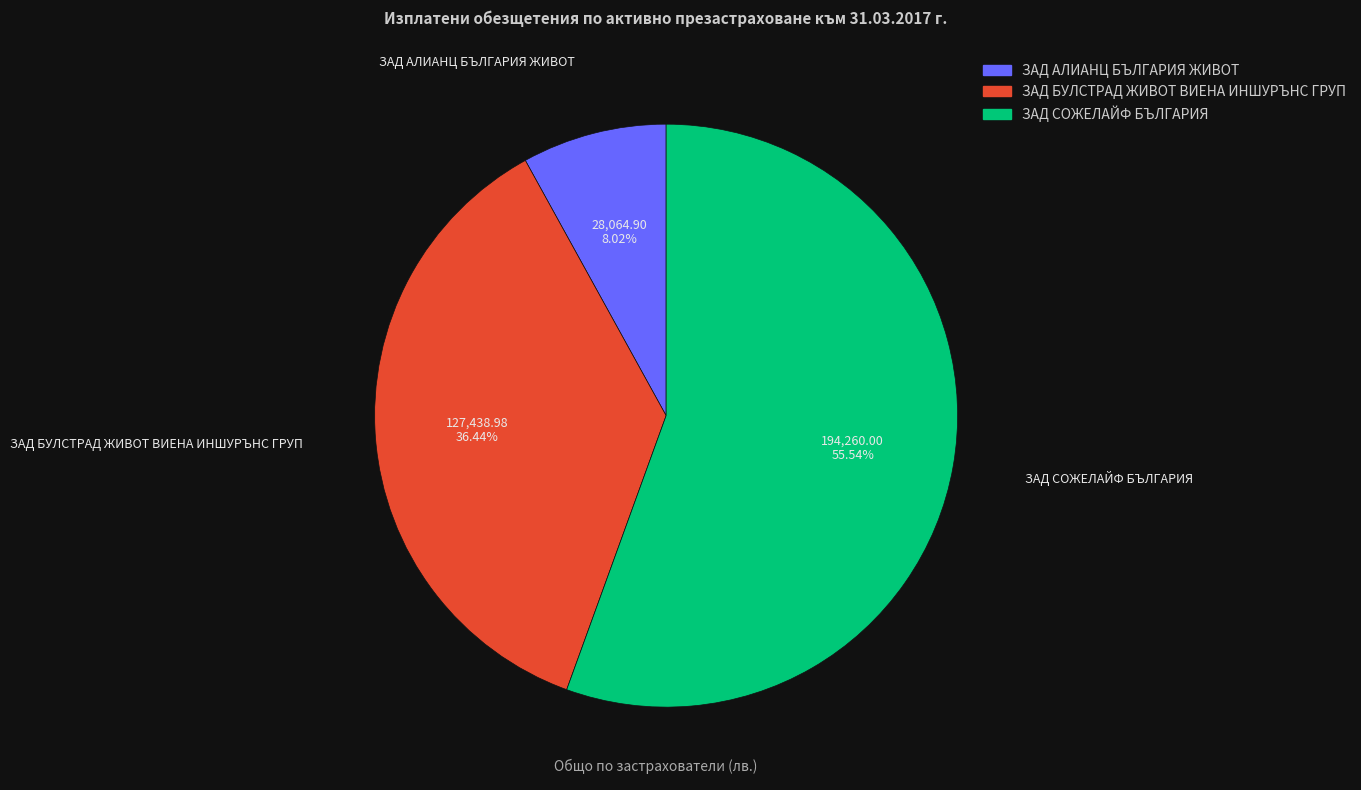

Count the number of slices in the pie.

3